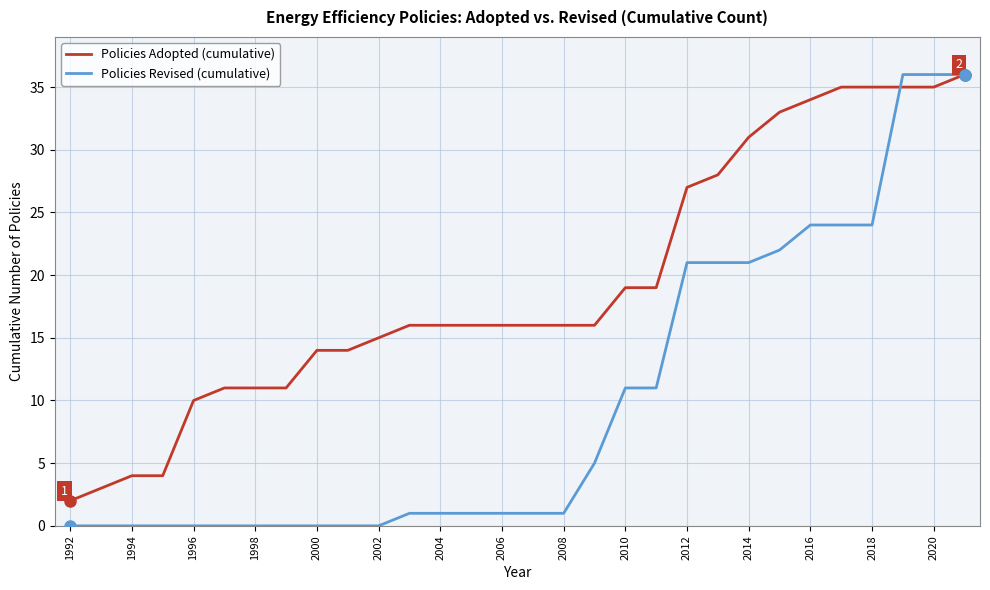

What is the maximum value shown in the chart?

36